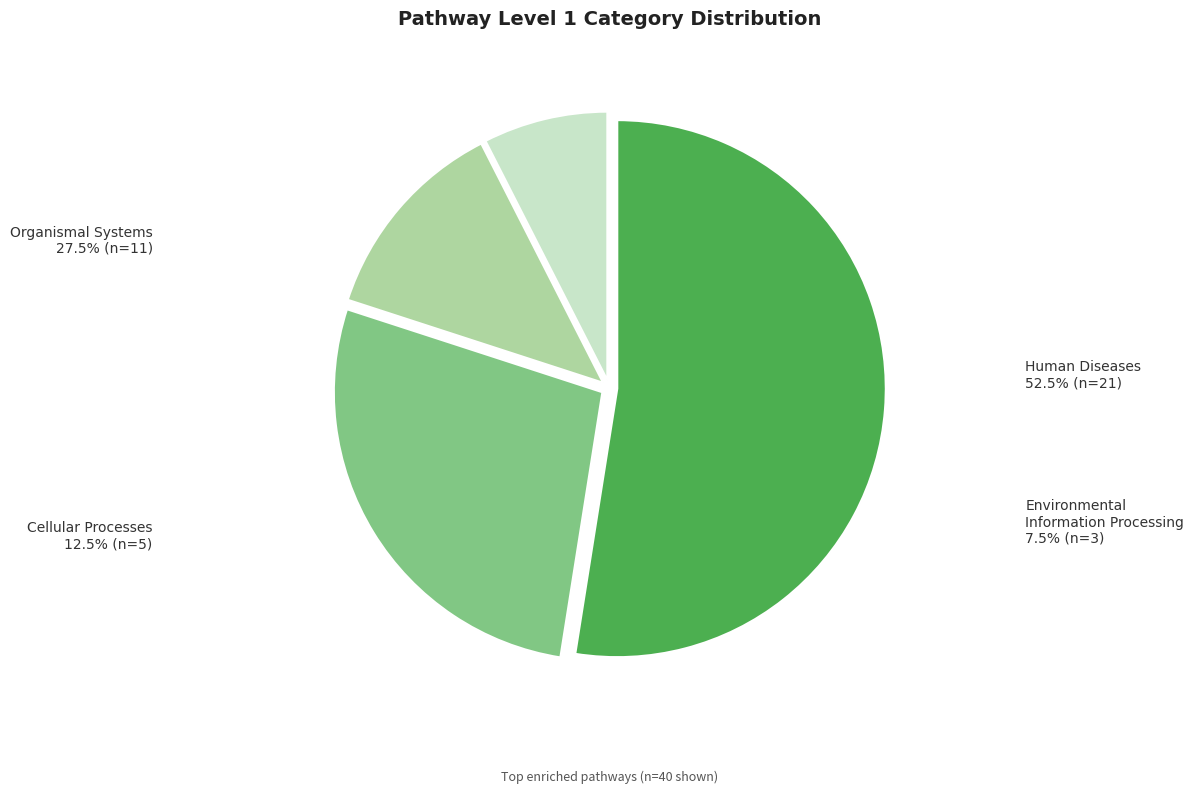

Between Cellular Processes and Human Diseases, which is larger?

Human Diseases